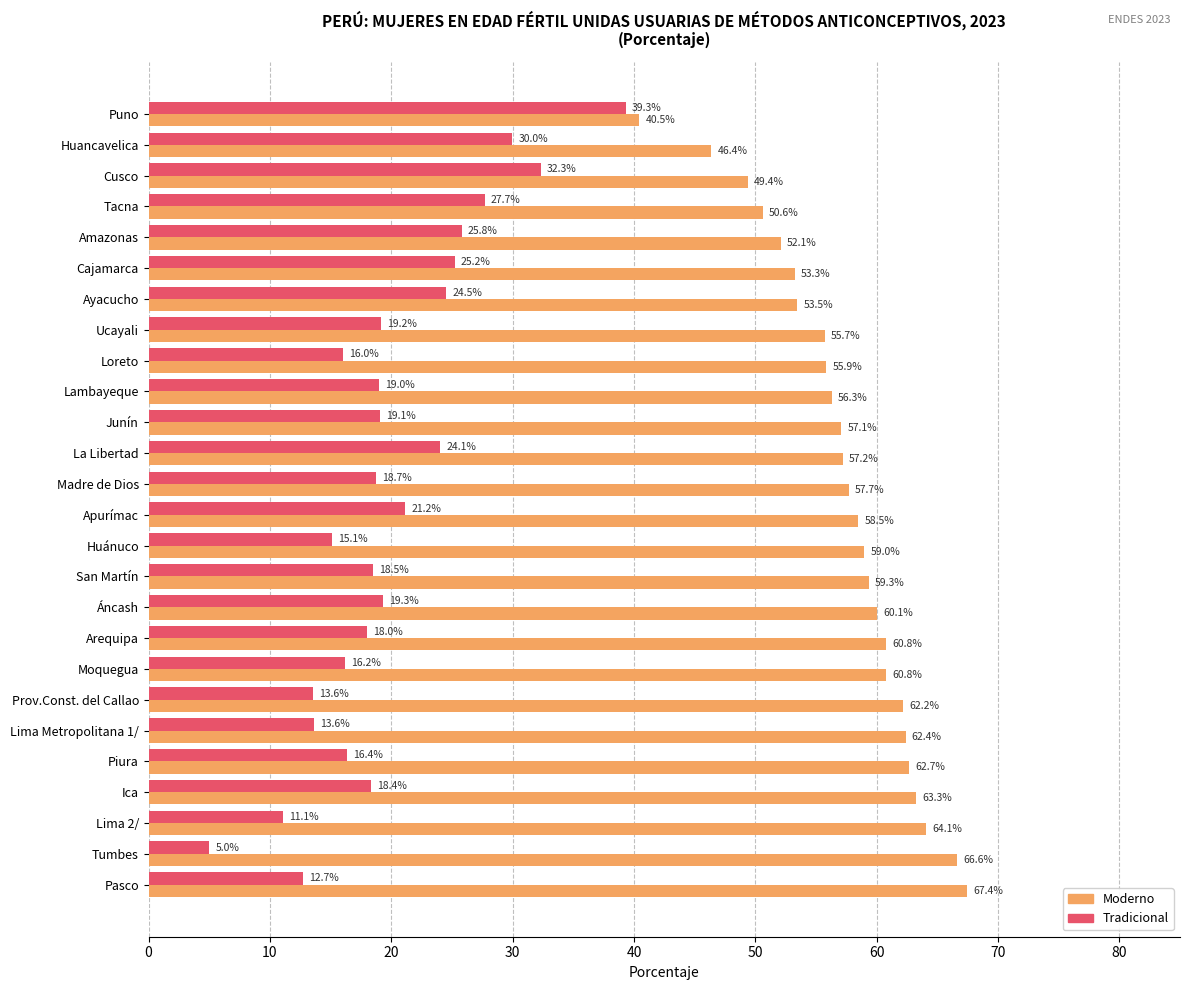

Which series has the largest total across all categories?

Moderno